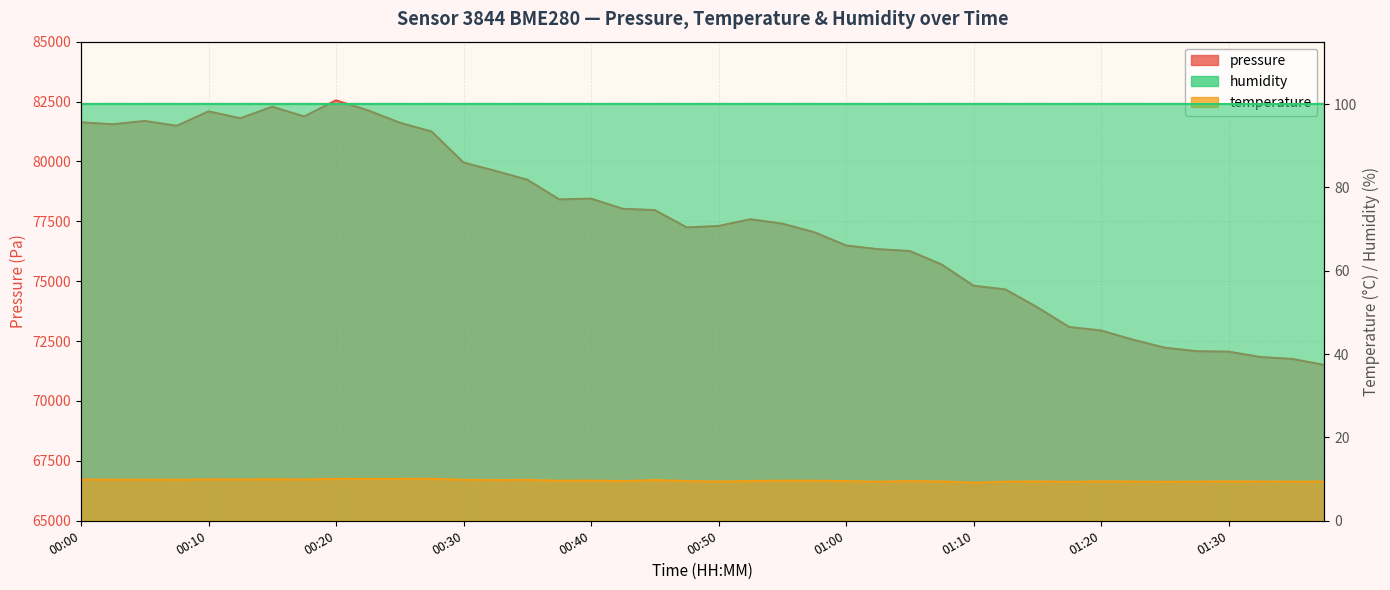

How many values in the pressure series are below 77586?

20